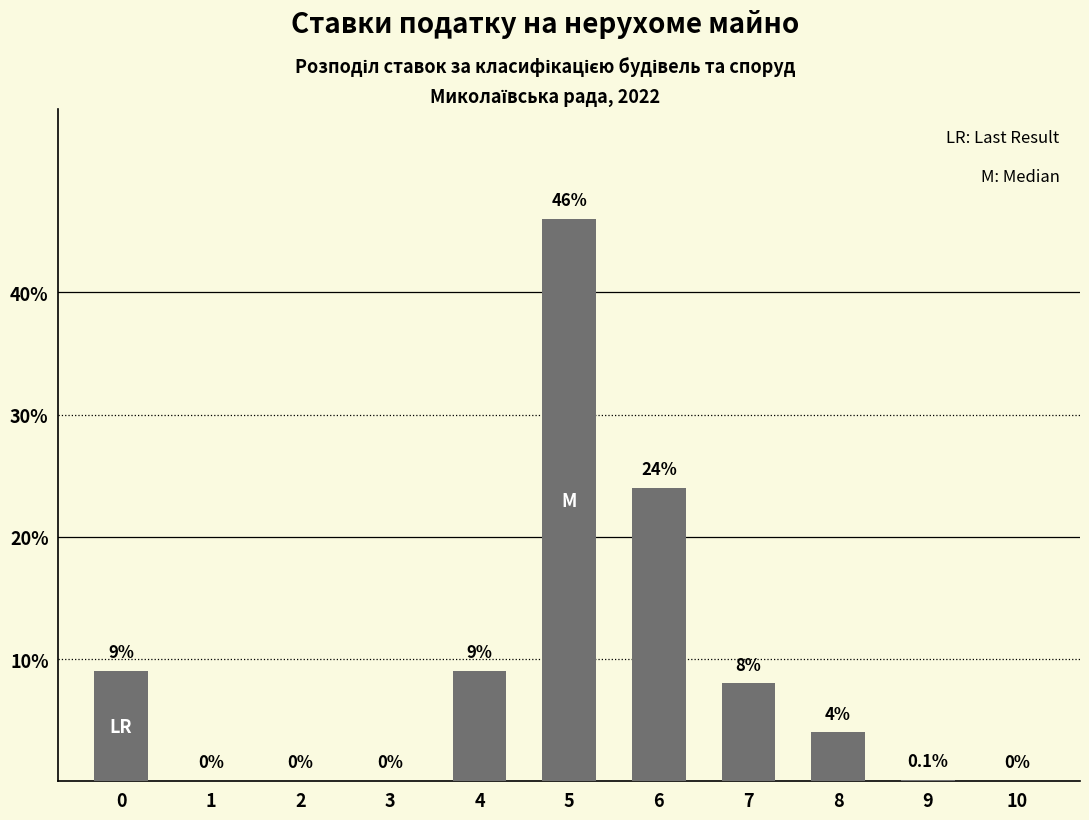

What is the sum of the values at 3 and 6?

24.0